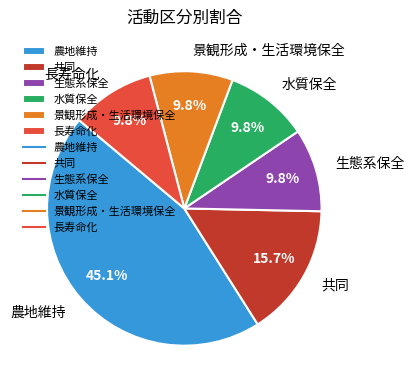

To the nearest percent, what is the difference between the largest and smallest slice percentages?

35%